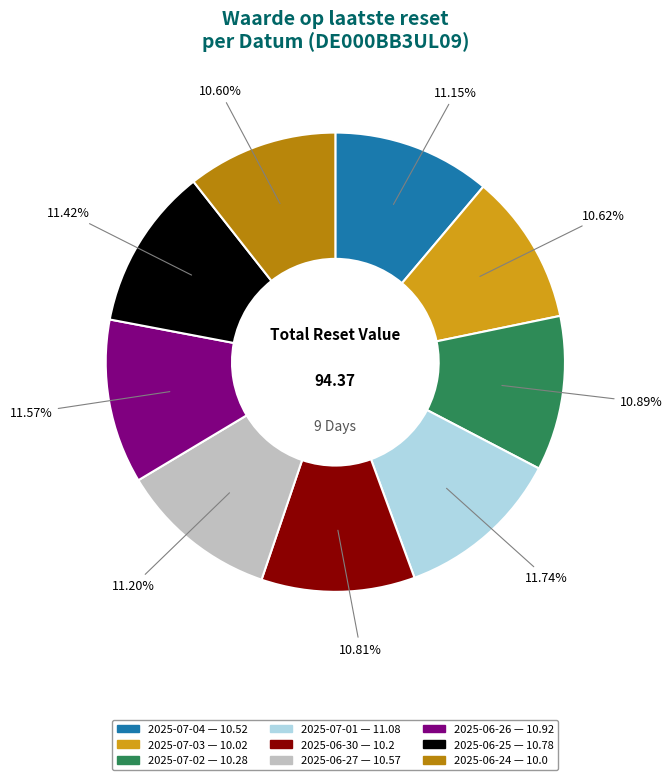

The 2025-06-30 slice represents 18% of the pie. True or false?

False